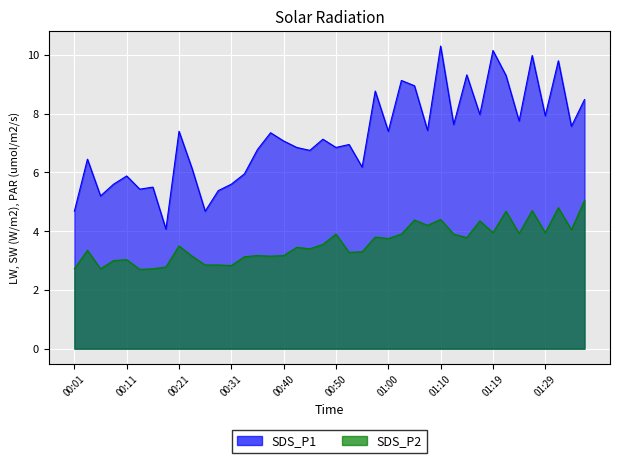

What is the average value of the SDS_P1 series?

7.2